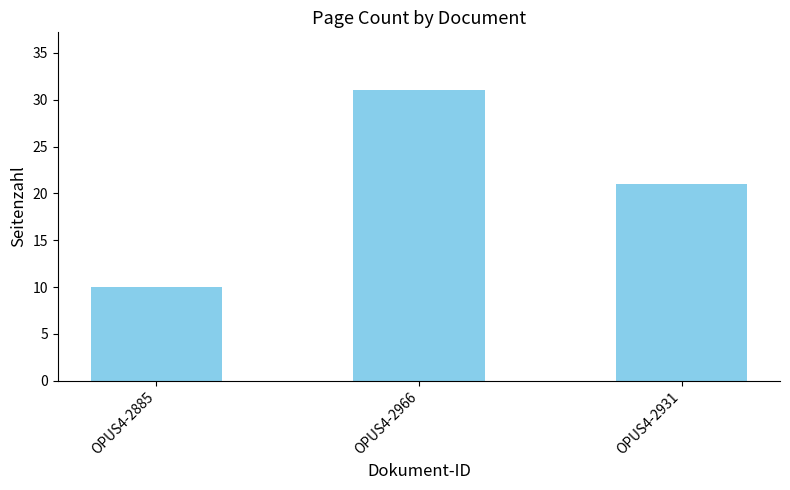

How many data points are less than 21?

1